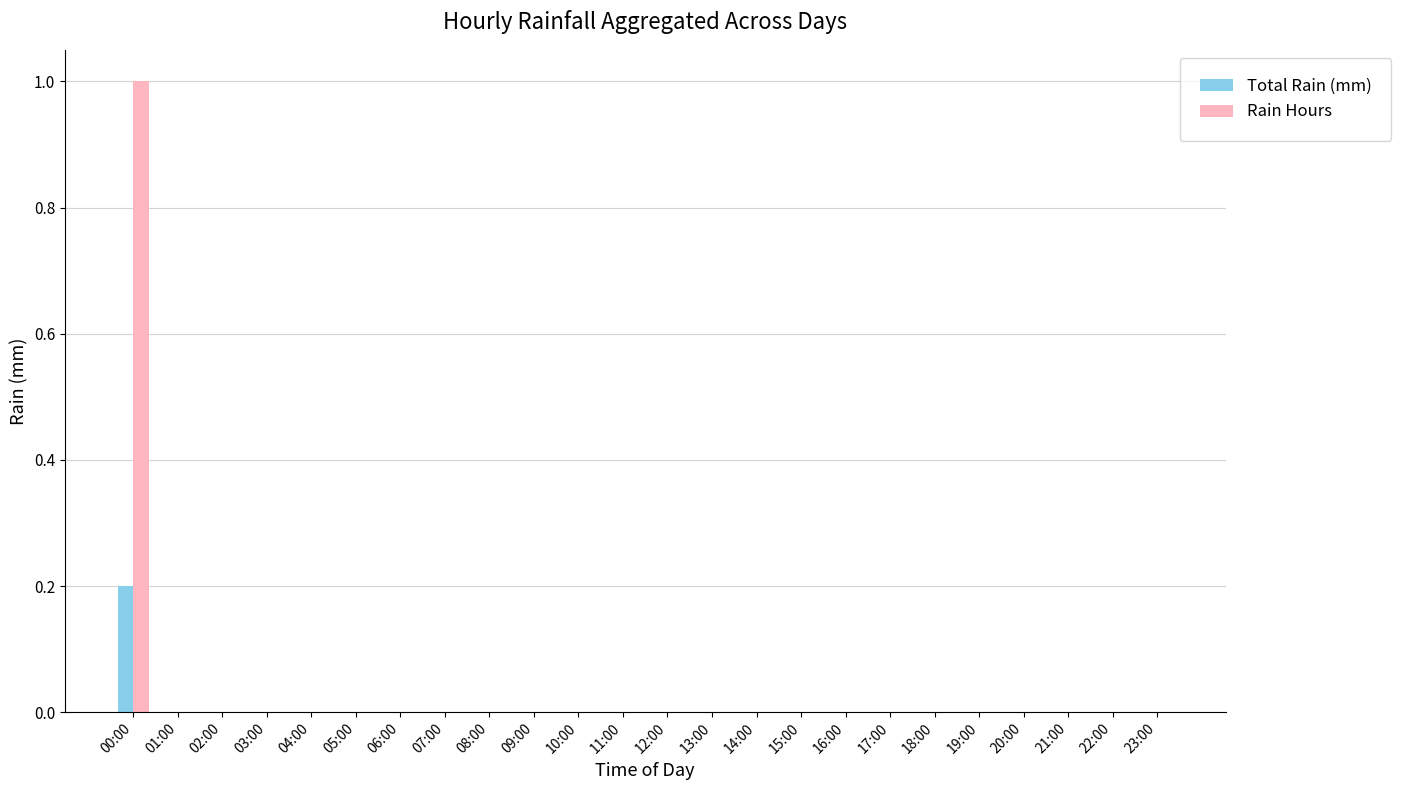

Which series has the widest spread of values?

Rain Hours